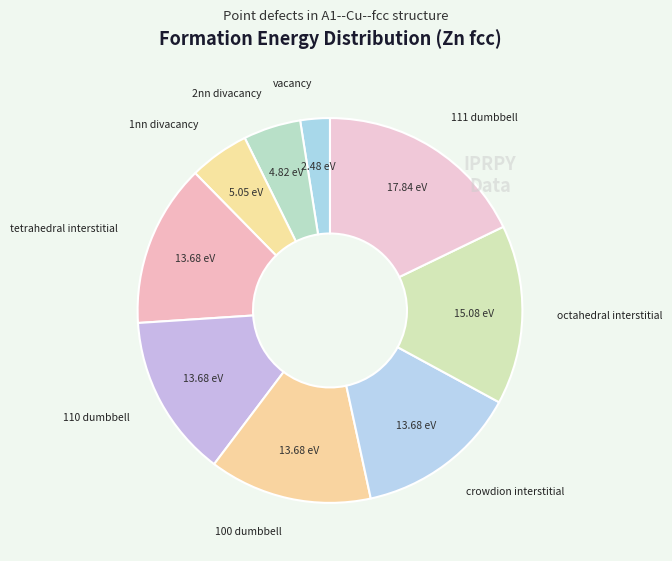

Count the number of slices in the pie.

9